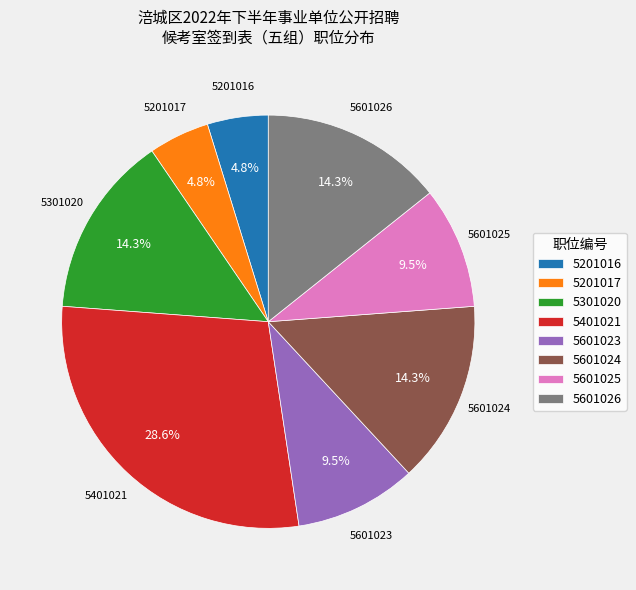

Which slice is the largest?

5401021